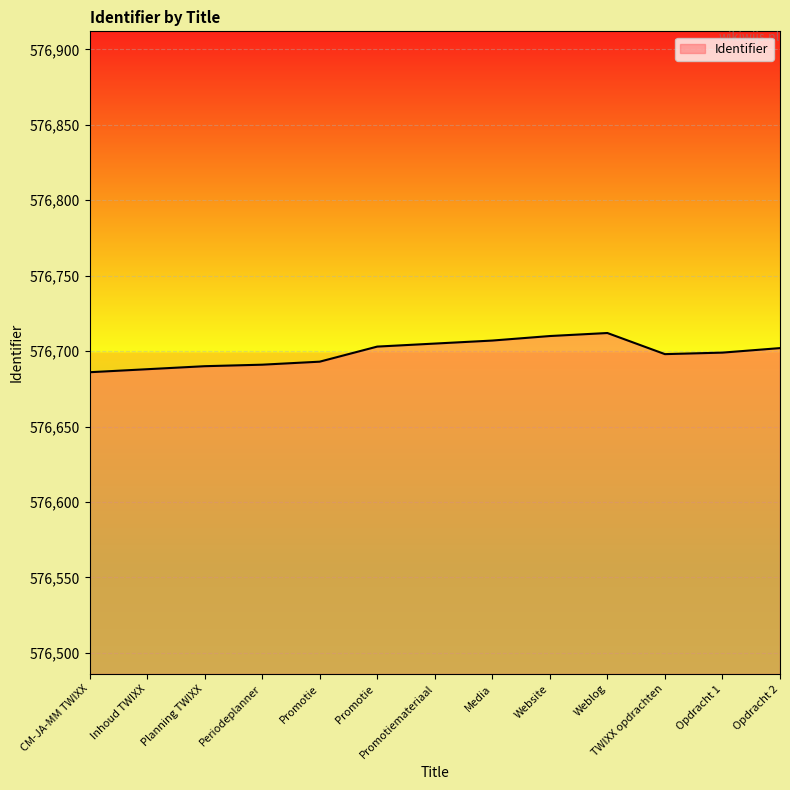

What position from the left is Opdracht 1?

12